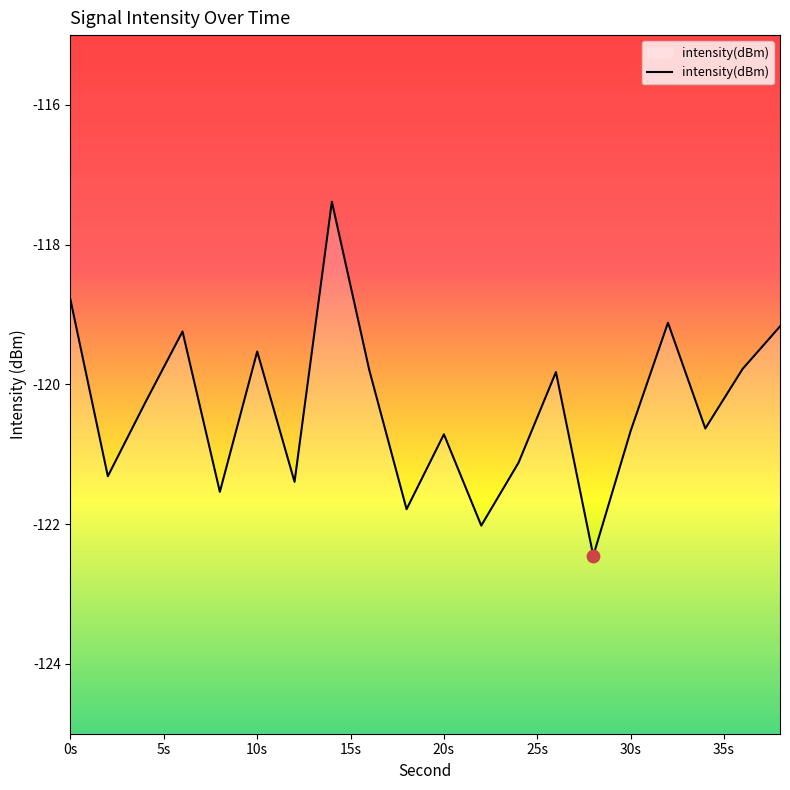

What is the change in value from 20 to 22?

-1.3